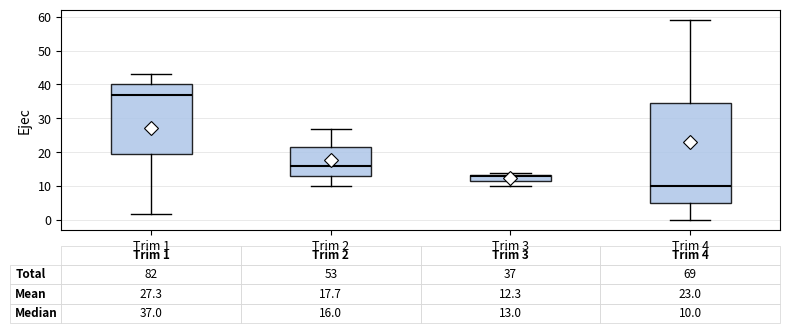

Comparing the boxes themselves (not the whiskers), which one is the tallest?

Trim 4